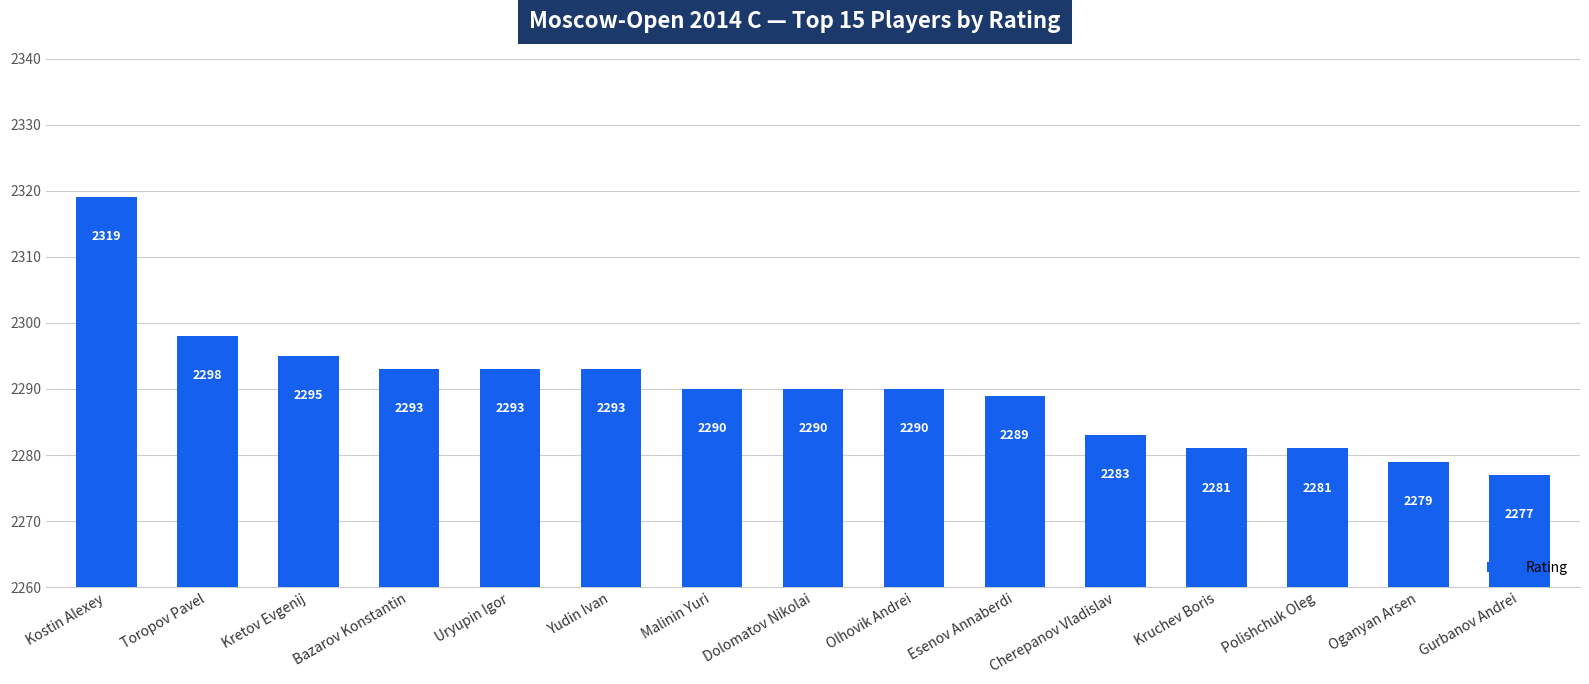

Are the bars horizontal?

No